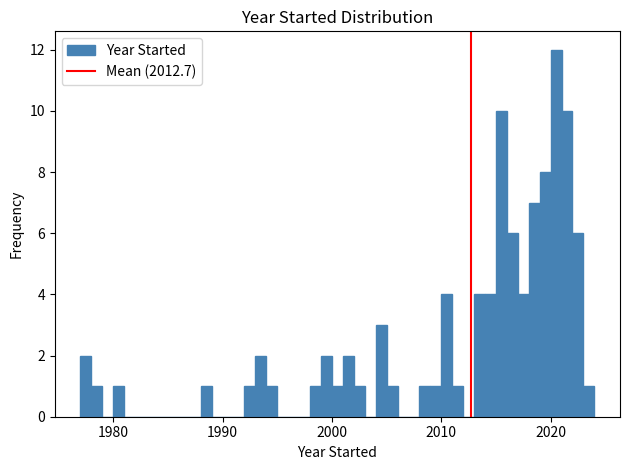

Around what value on the x-axis is the tallest bar? Give the approximate position of its centre, as read against the axis.

2021